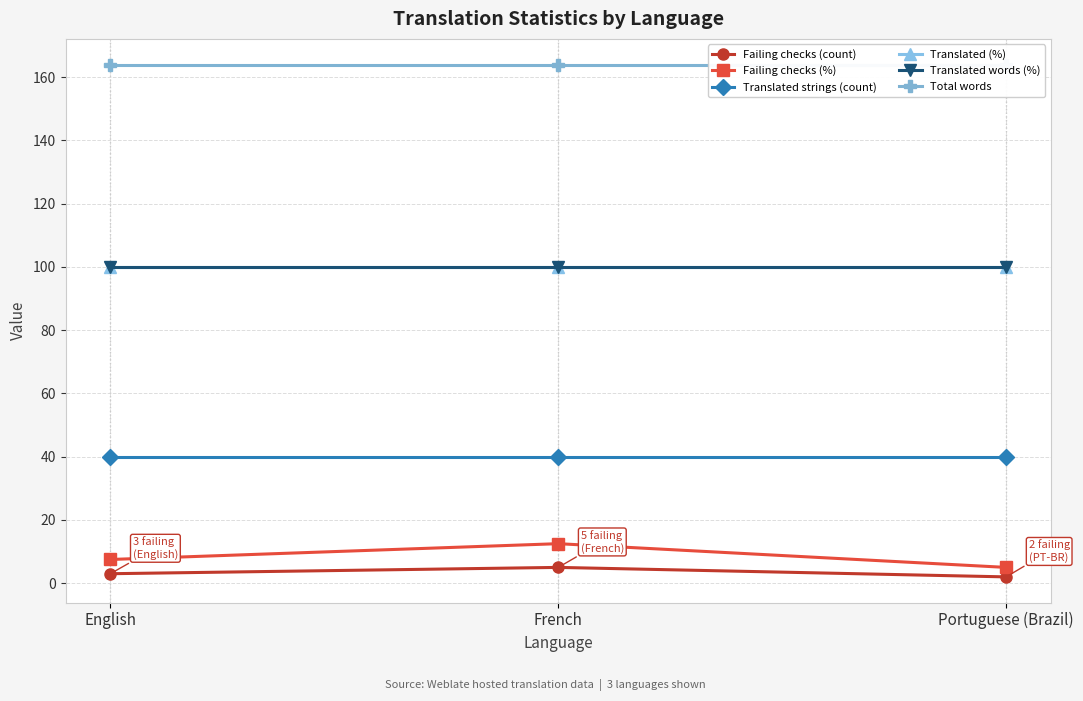

Which series has the largest total across all categories?

Total words